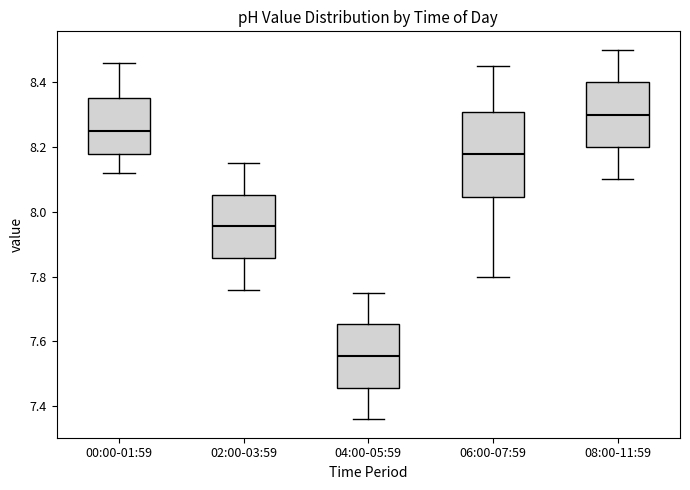

Where does the lower whisker of the box for 00:00-01:59 end on the y-axis? The values are not printed on the chart, so give them approximately, as read against the axis.

8.12